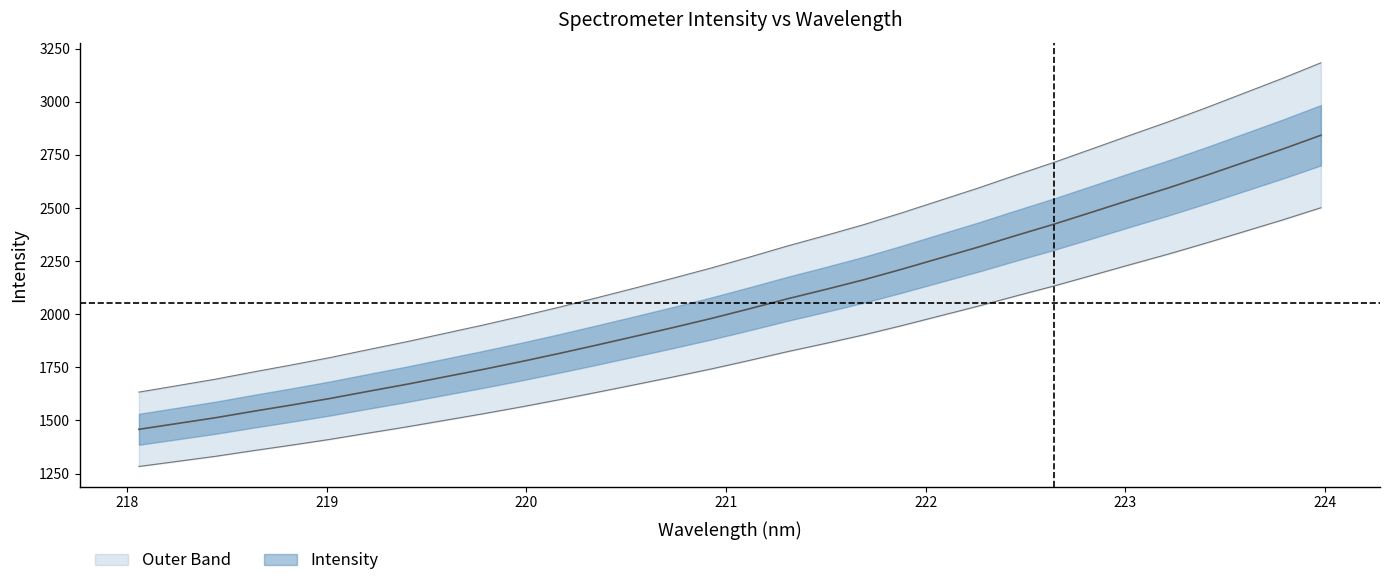

How many values are below 2025?

16